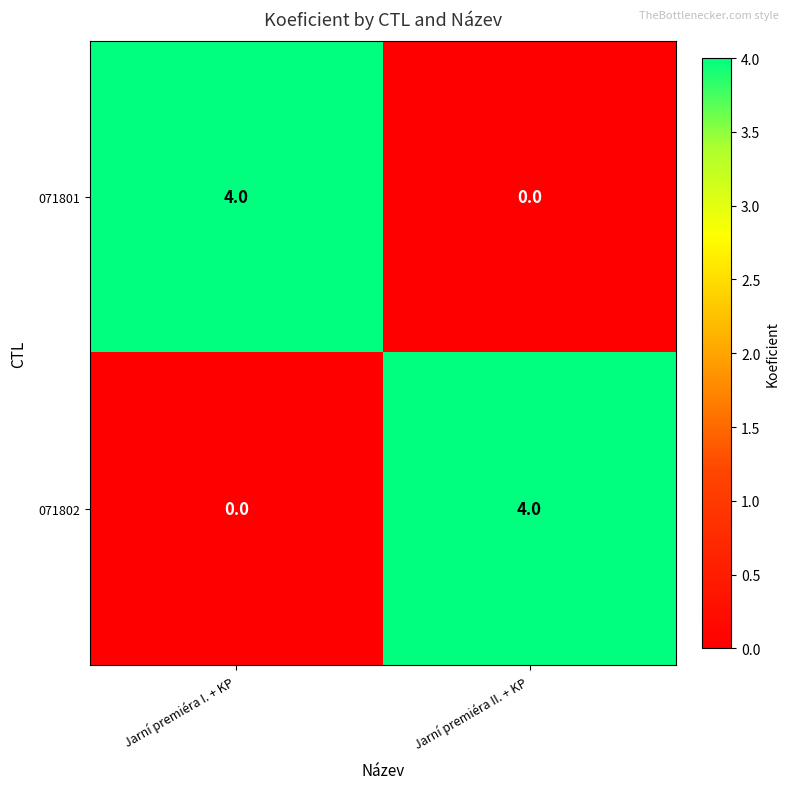

What is the total value across all series at Jarní premiéra II. + KP?

4